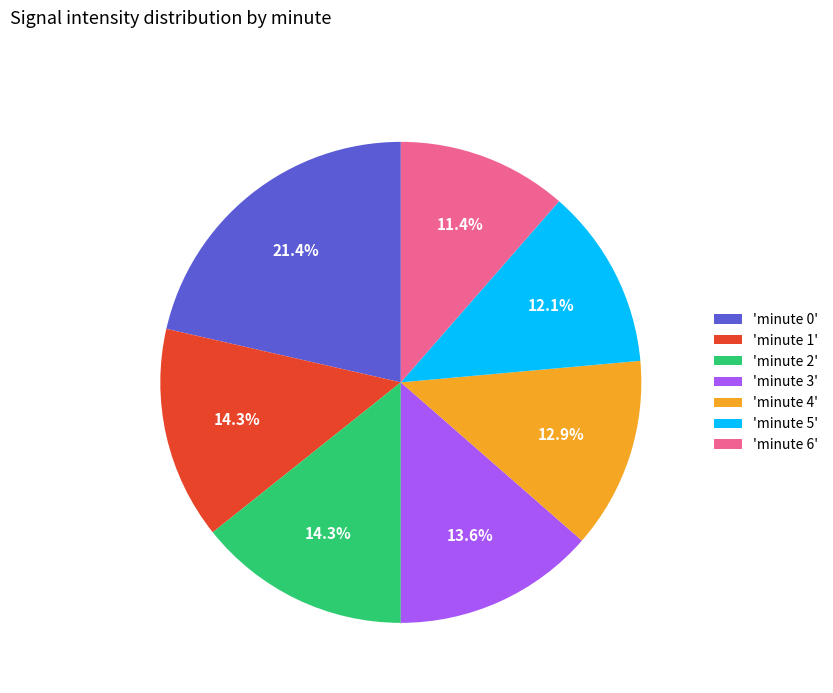

Is there any slice that represents more than half of the pie?

No